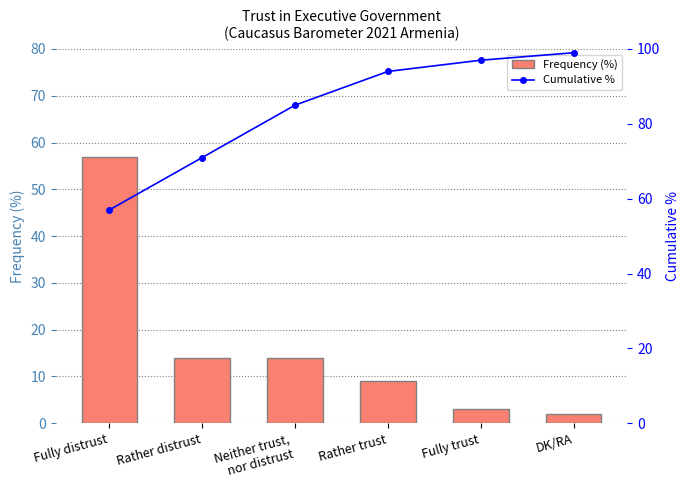

What is the total value across all series at DK/RA?

101